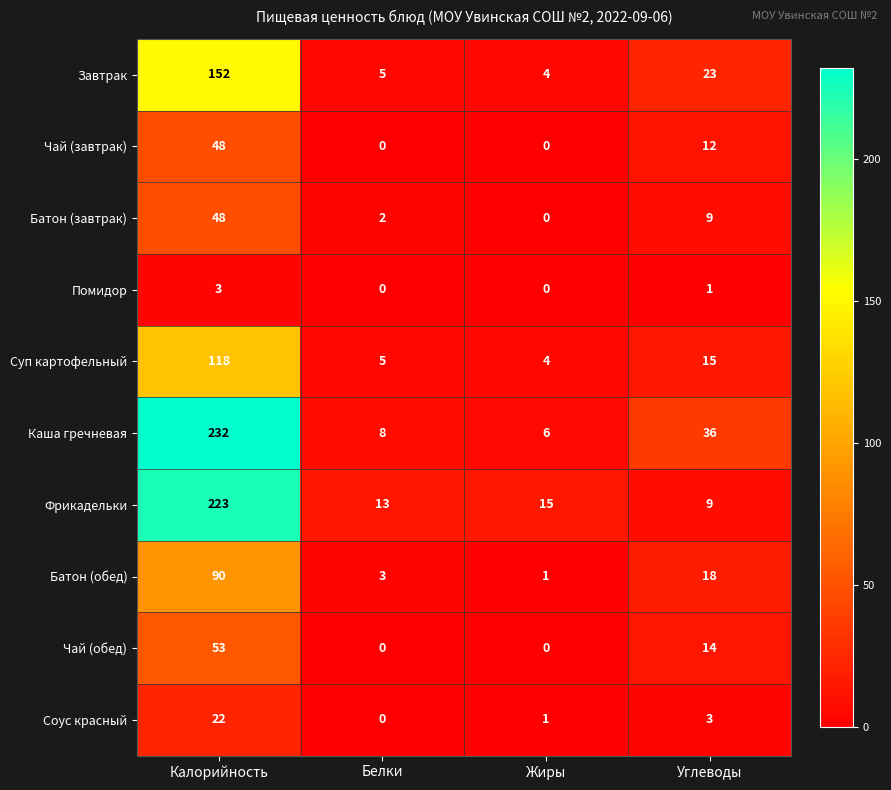

Where is Батон (завтрак) nearest to the value 24?

Углеводы